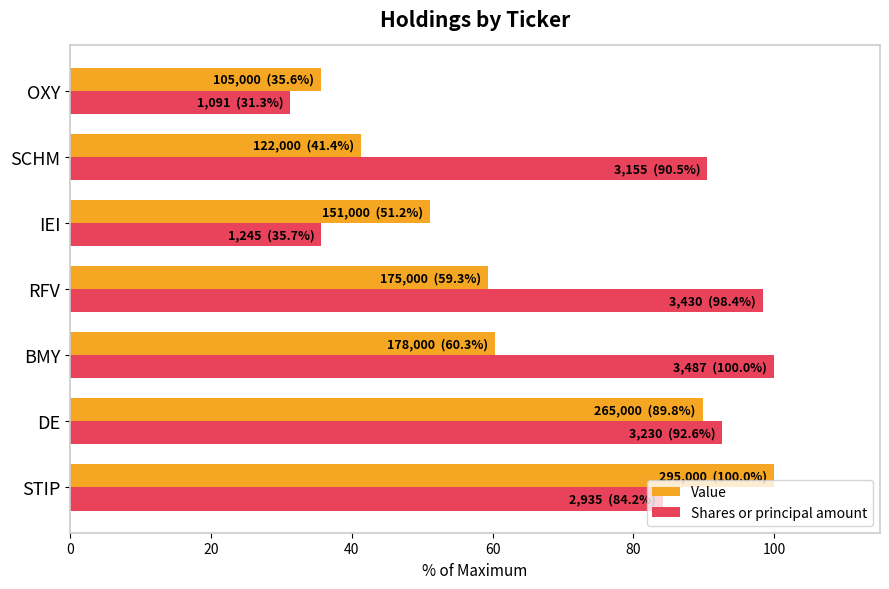

Where is Shares or principal amount nearest to the value 65?

STIP